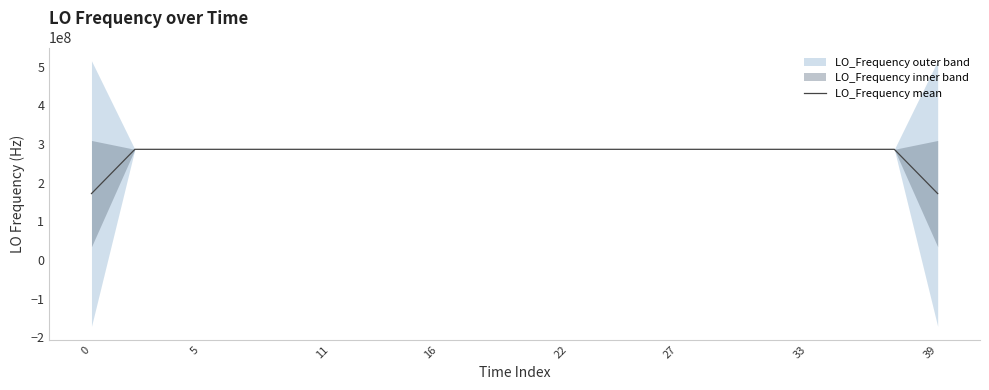

What is the highest value of the LO_Frequency mean series?

286046998.5